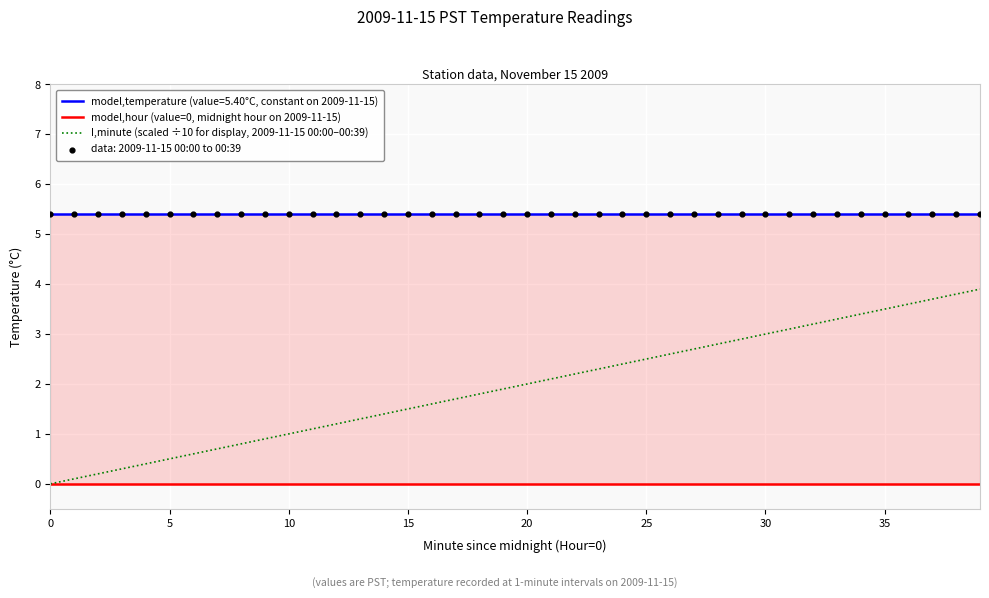

Is the value of model,hour (value=0, midnight hour on 2009-11-15) at 18 greater than the value of I,minute (scaled ÷10 for display, 2009-11-15 00:00–00:39) at 35?

No